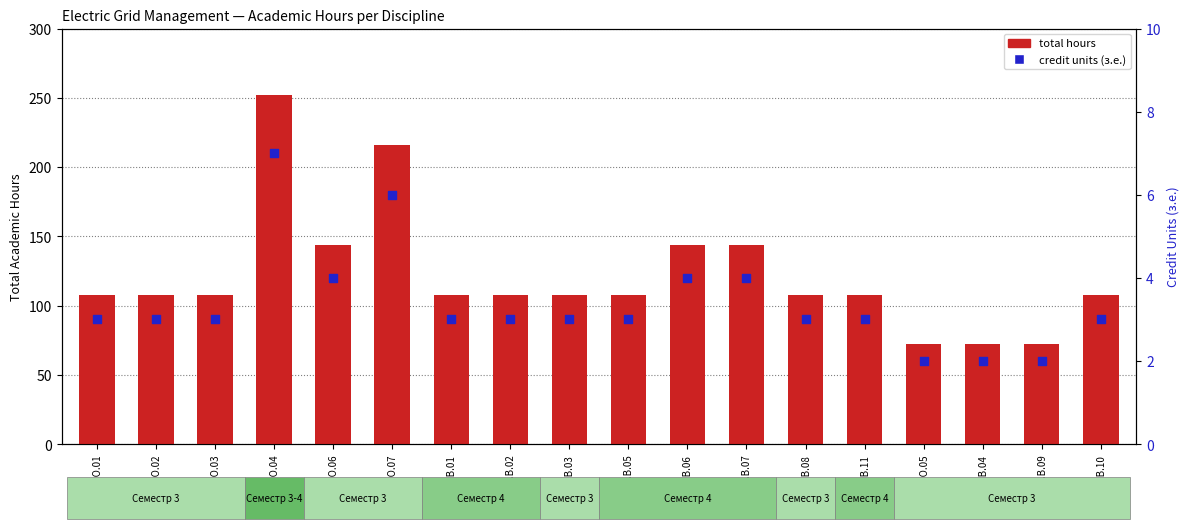

At how many categories does at least one series exceed 242?

1